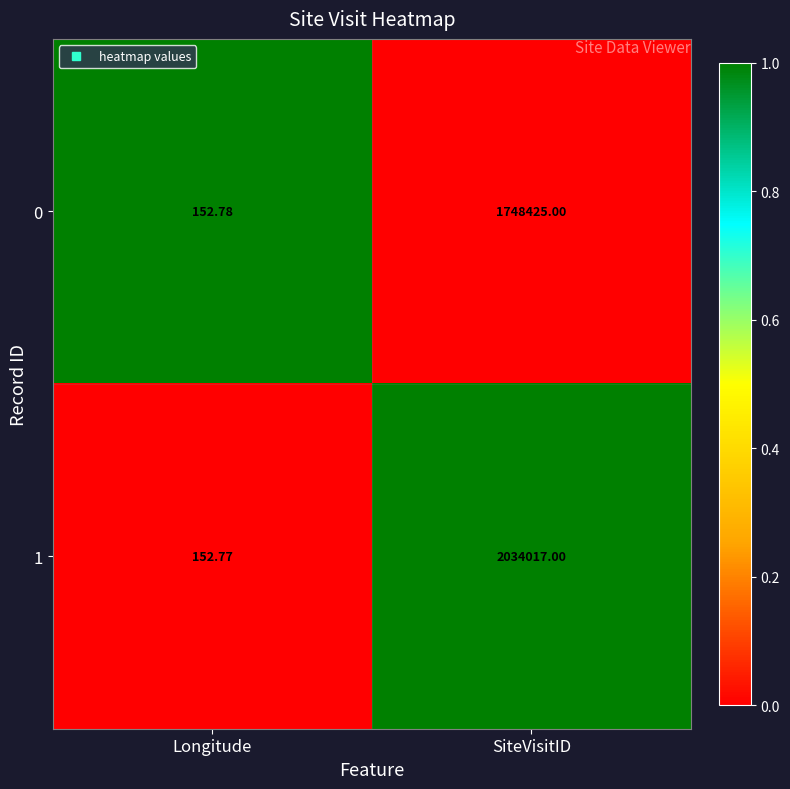

Which series has the largest range (max minus min)?

1